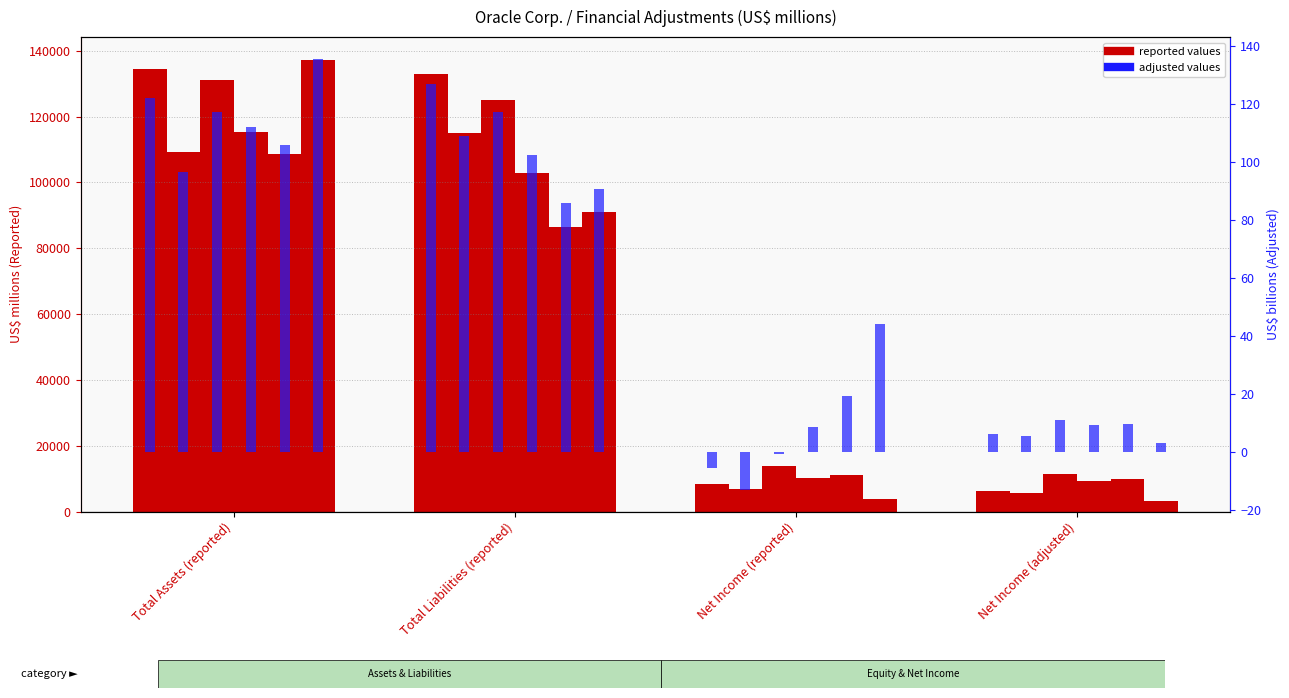

What is the smallest value displayed?

-5.4